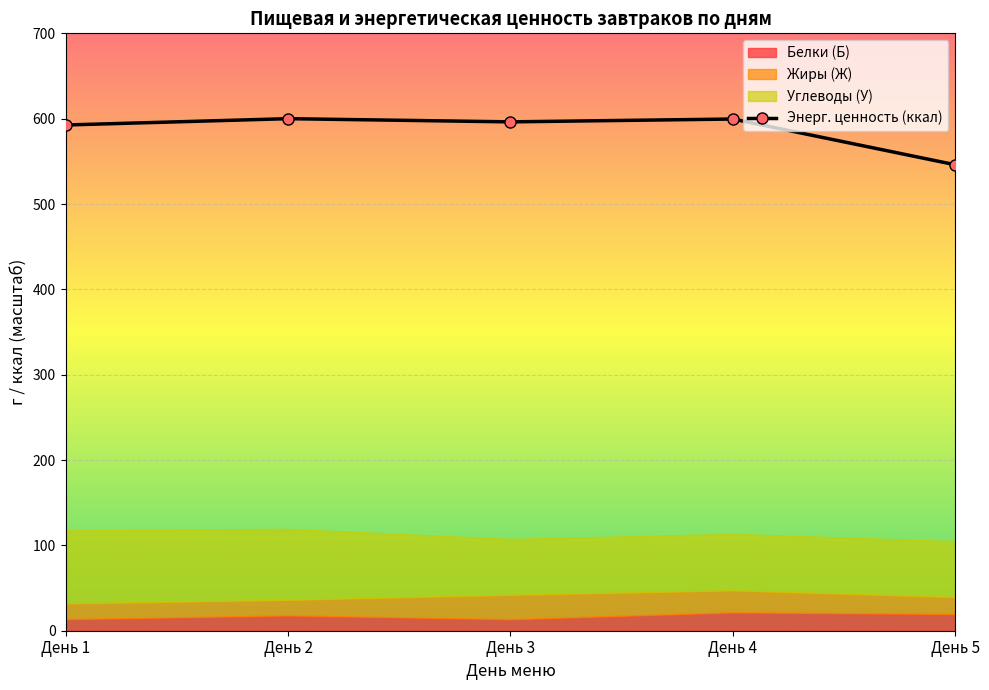

What is the maximum value for Энерг. ценность (ккал)?

600.0